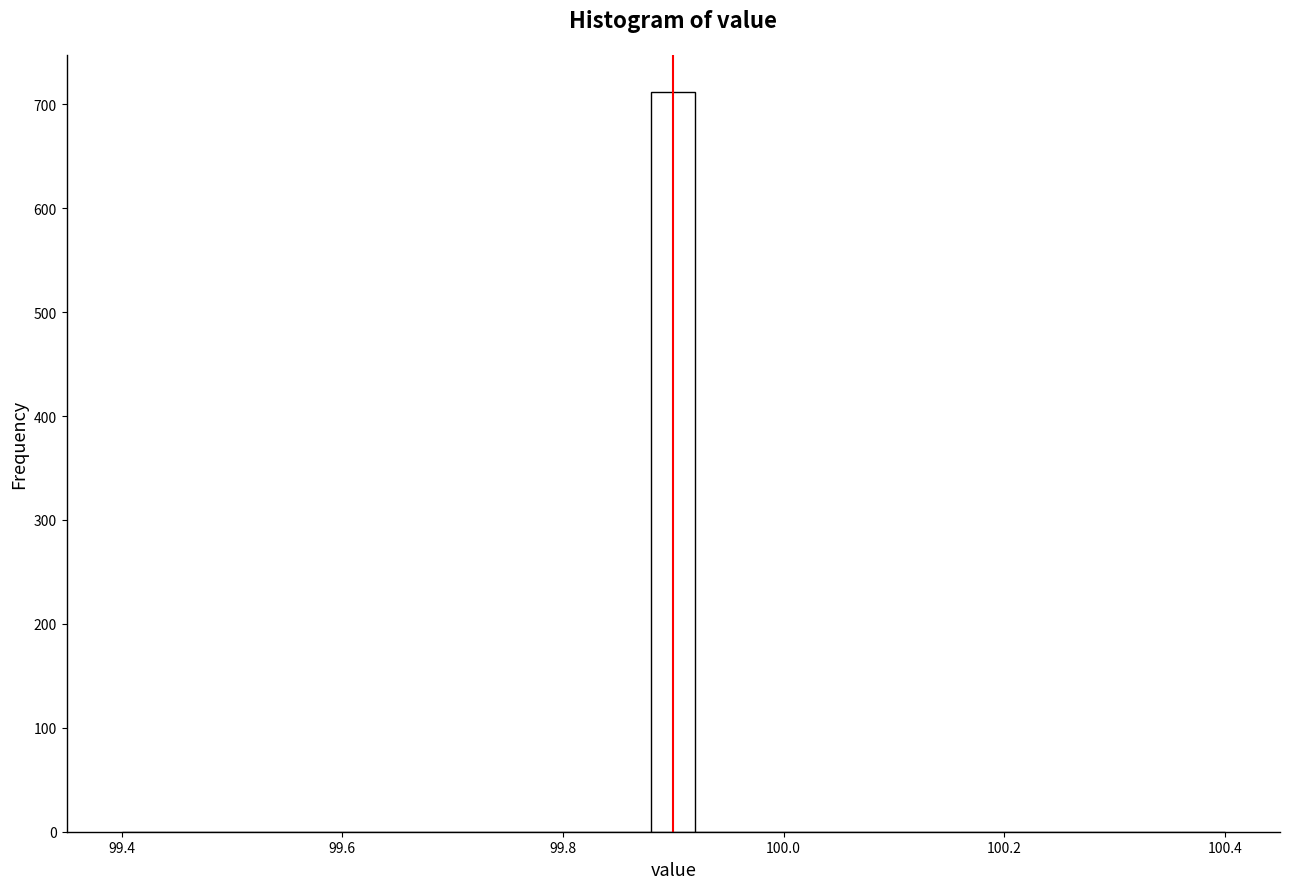

Read against the x-axis, roughly where is the centre of the tallest bar?

99.90